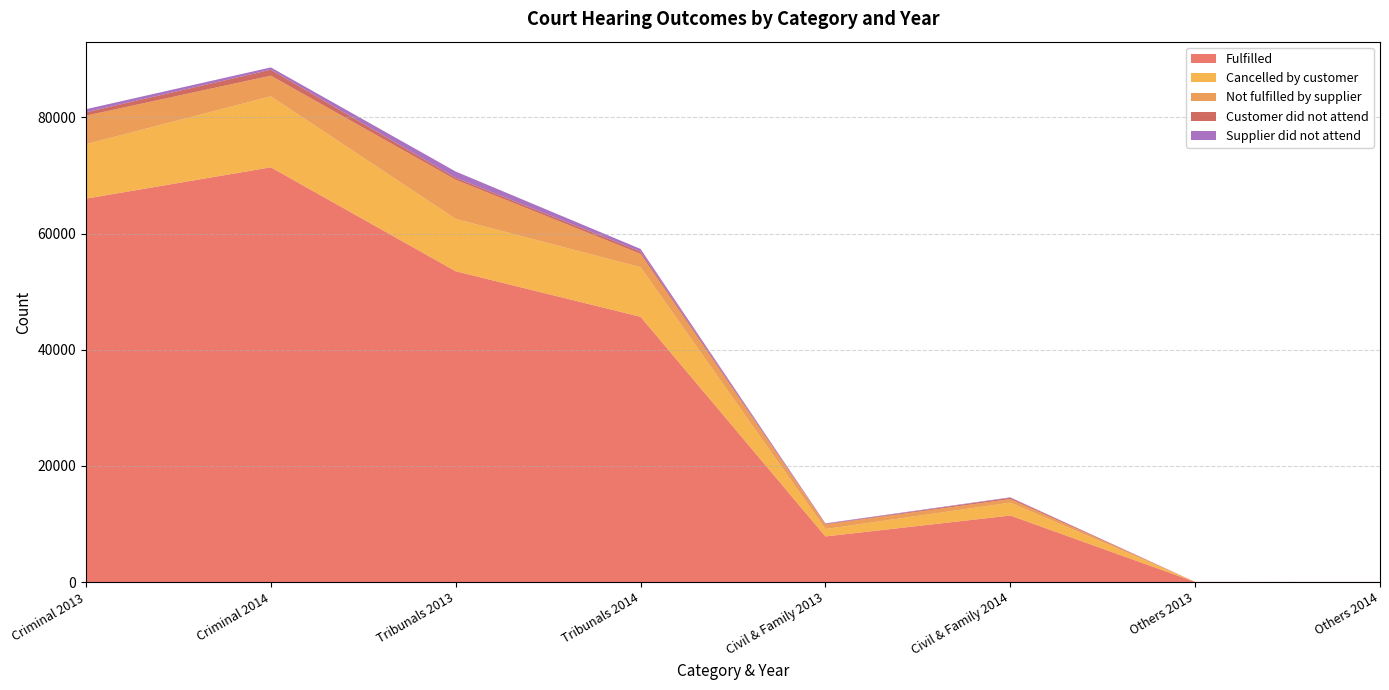

Reading right to left, what are all the values shown in this chart?

Fulfilled: Others 2014=23	Others 2013=31	Civil & Family 2014=11460	Civil & Family 2013=7862	Tribunals 2014=45675	Tribunals 2013=53517	Criminal 2014=71417	Criminal 2013=66023
Cancelled by customer: Others 2014=5	Others 2013=5	Civil & Family 2014=2217	Civil & Family 2013=1269	Tribunals 2014=8536	Tribunals 2013=9006	Criminal 2014=12215	Criminal 2013=9370
Not fulfilled by supplier: Others 2014=1	Others 2013=0	Civil & Family 2014=618	Civil & Family 2013=798	Tribunals 2014=2298	Tribunals 2013=6742	Criminal 2014=3565	Criminal 2013=4918
Customer did not attend: Others 2014=0	Others 2013=0	Civil & Family 2014=226	Civil & Family 2013=83	Tribunals 2014=401	Tribunals 2013=355	Criminal 2014=1019	Criminal 2013=581
Supplier did not attend: Others 2014=0	Others 2013=0	Civil & Family 2014=76	Civil & Family 2013=104	Tribunals 2014=448	Tribunals 2013=1070	Criminal 2014=402	Criminal 2013=532